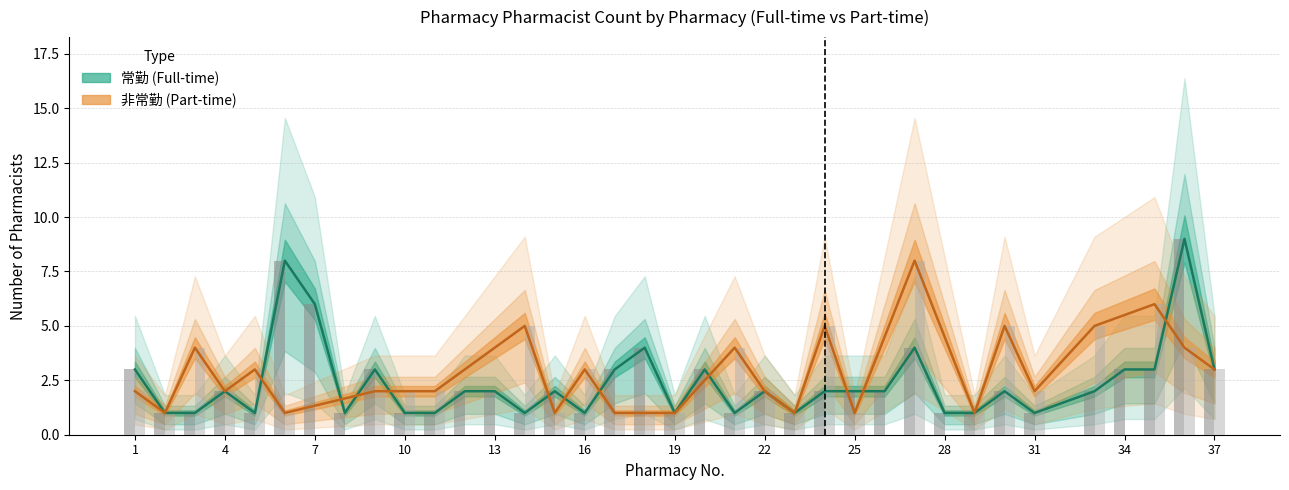

What is the average value of the 常勤 (Full-time) series?

2